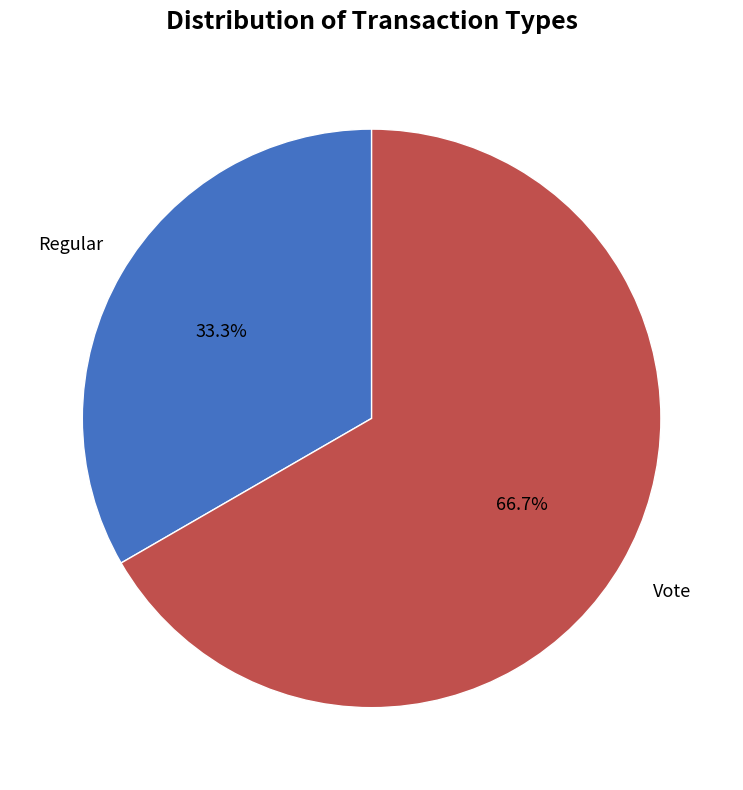

Does any single category account for the majority?

Yes